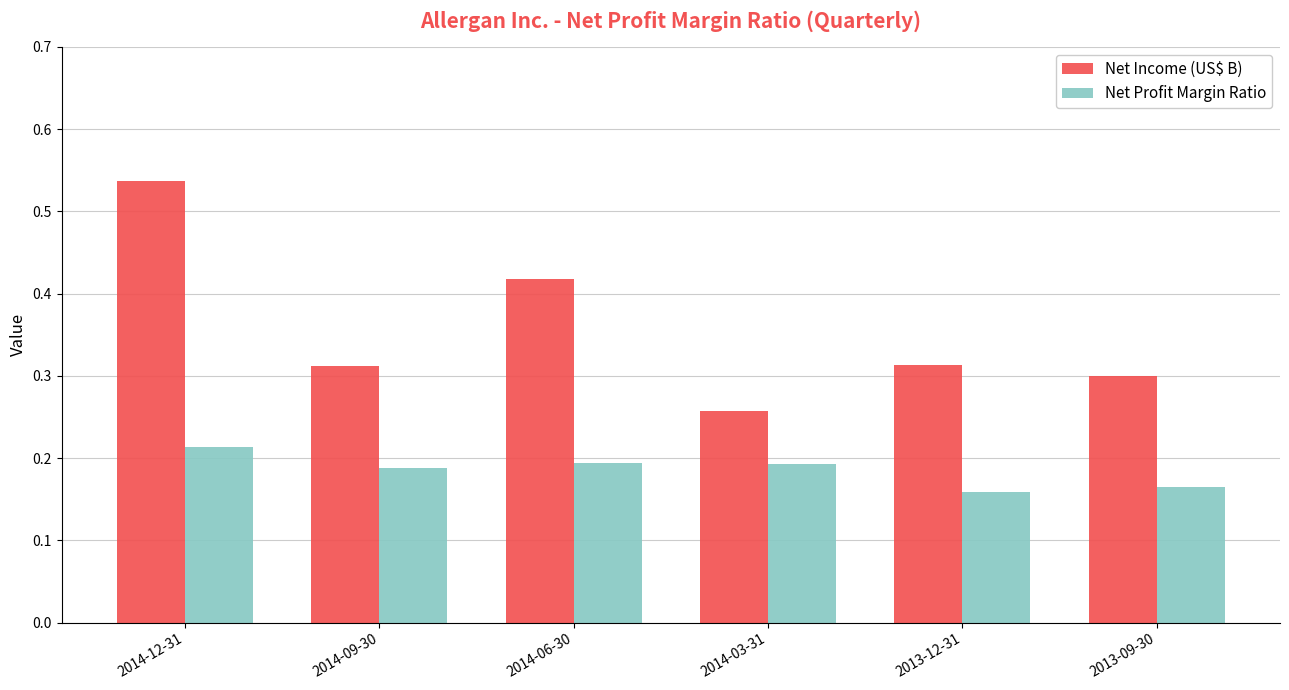

What position from the left is 2014-06-30?

3